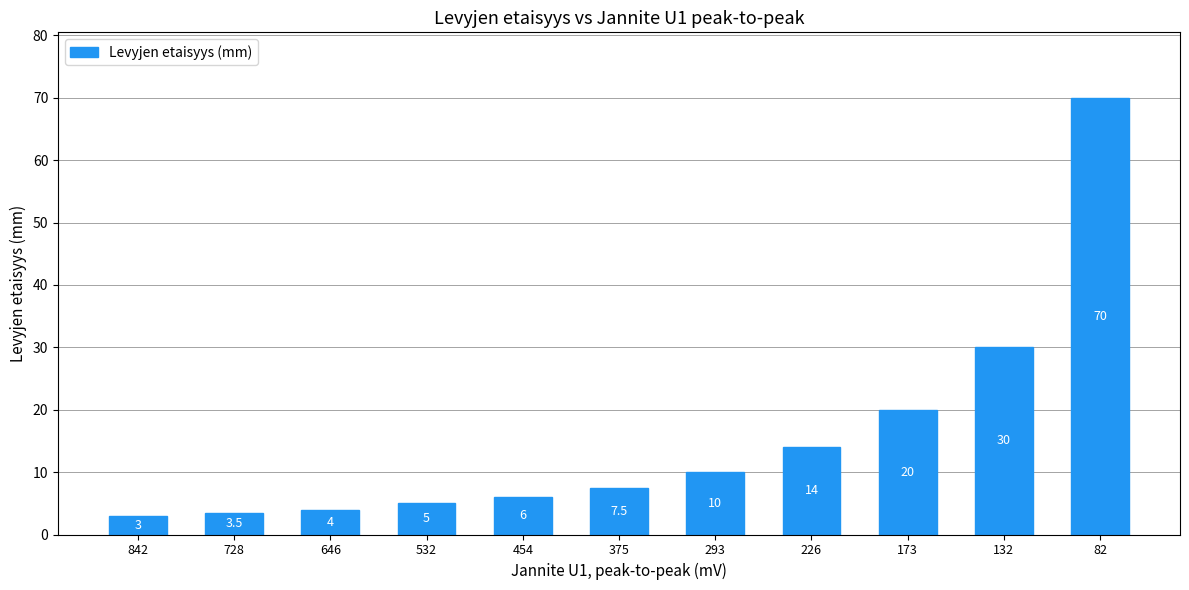

What is the smallest value displayed?

3.0